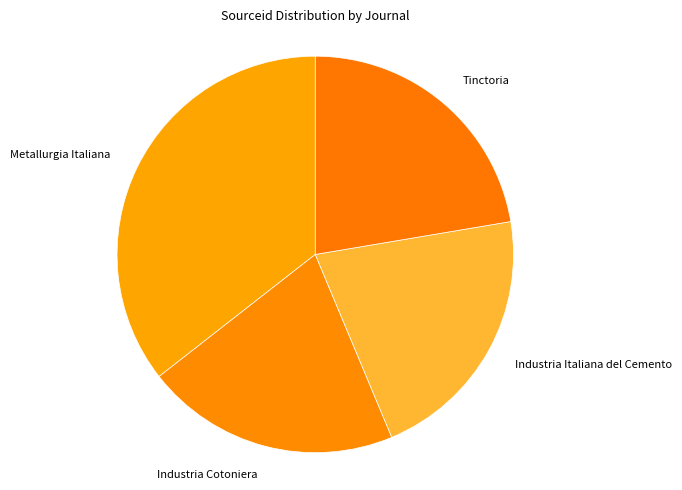

Is the sum of Industria Cotoniera and Tinctoria greater than half?

No